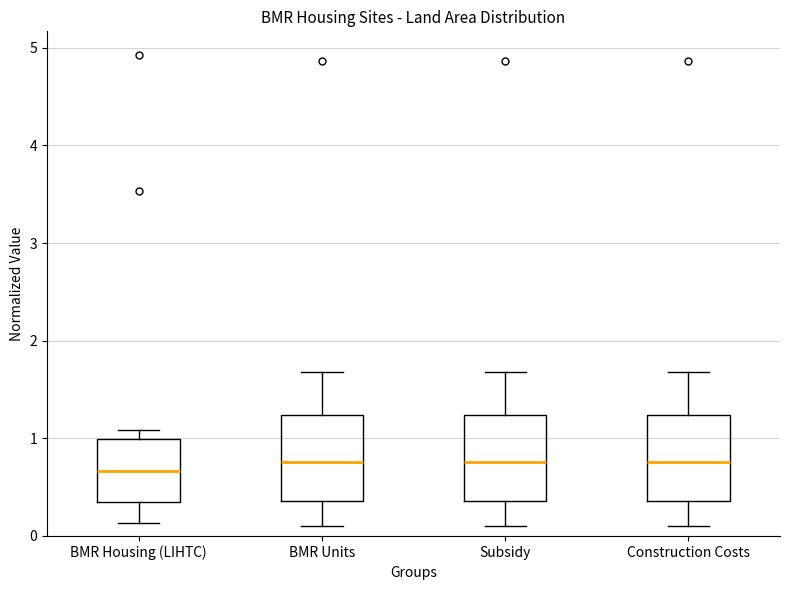

Where does the upper whisker of the box for Subsidy end on the y-axis? The values are not printed on the chart, so give them approximately, as read against the axis.

1.7